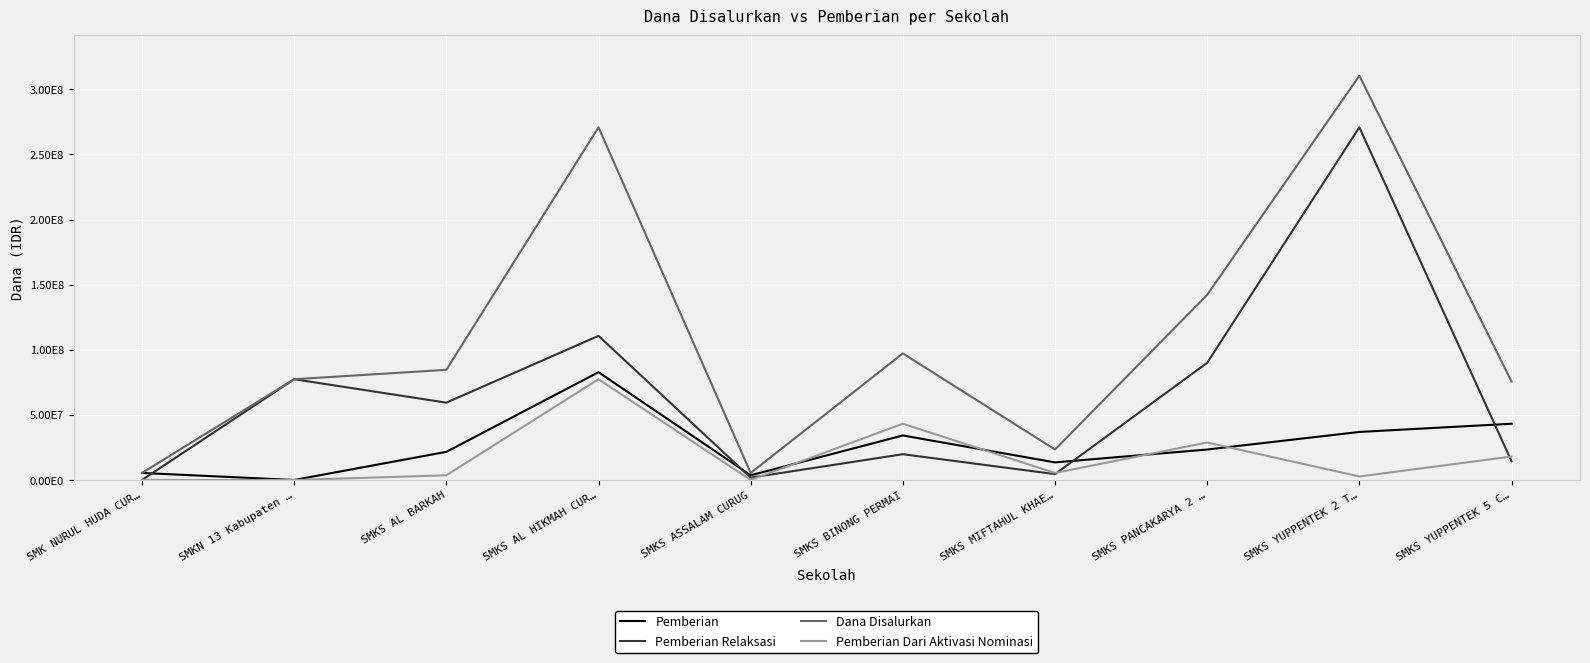

True or false: Pemberian Dari Aktivasi Nominasi and Dana Disalurkan intersect in this chart.

False